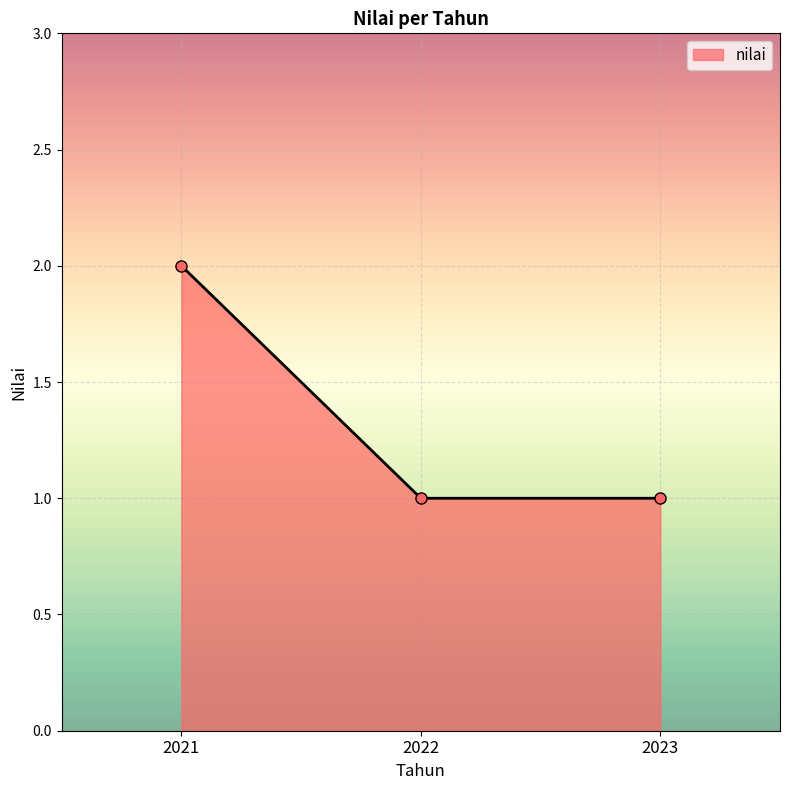

The value at 2023 is 2. True or false?

False